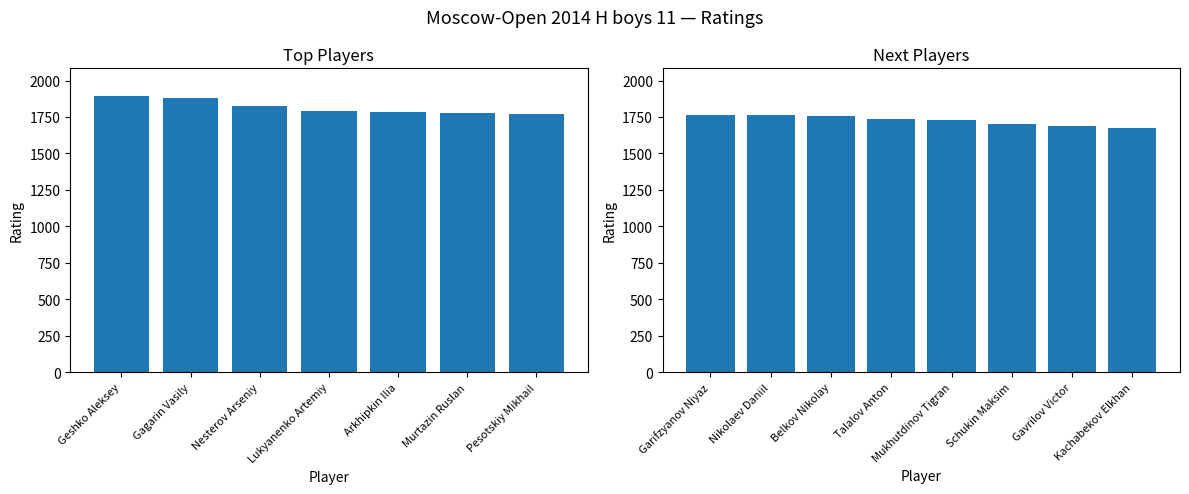

True or false: the data shows 2611 at Talalov Anton.

False